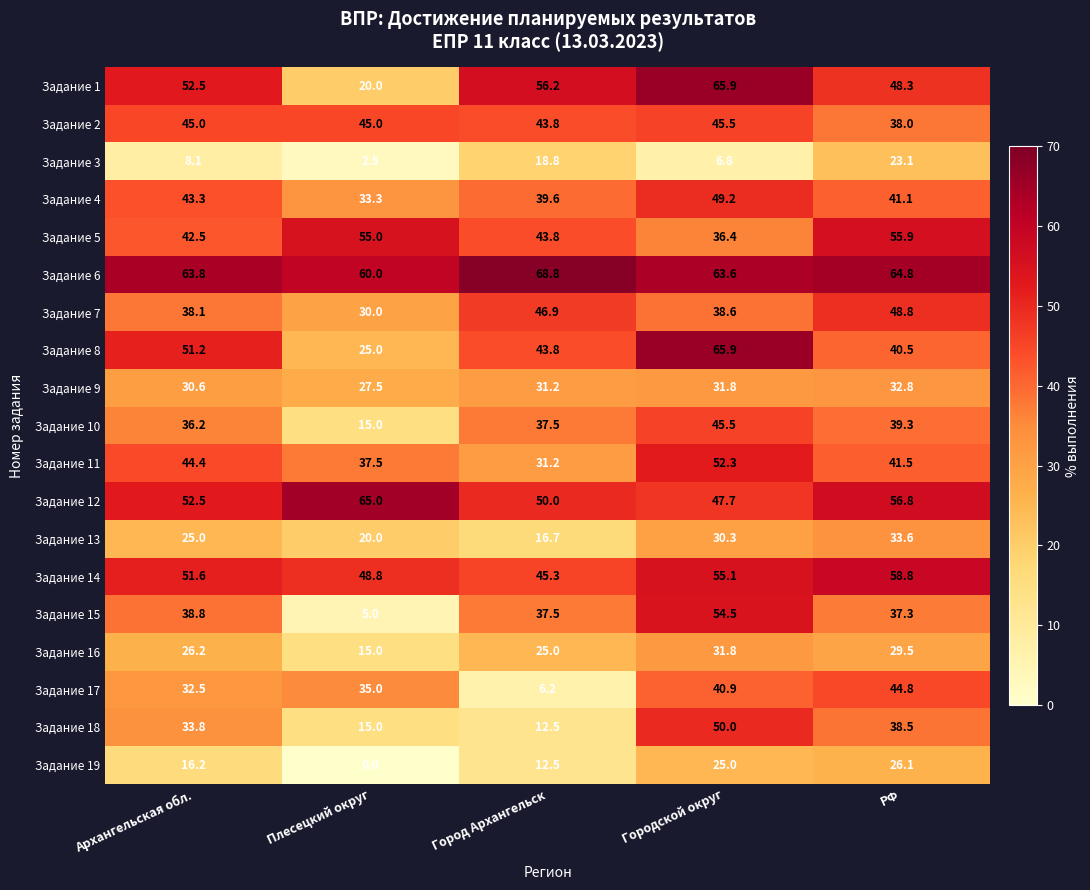

What is the maximum value for Задание 11?

52.3